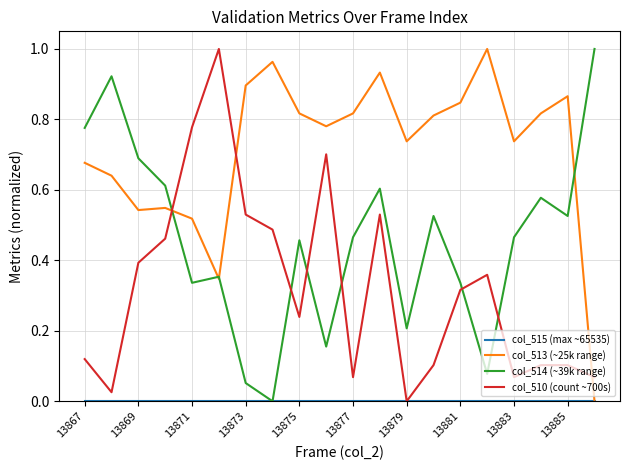

How many times do col_514 (~39k range) and col_510 (count ~700s) cross each other?

6